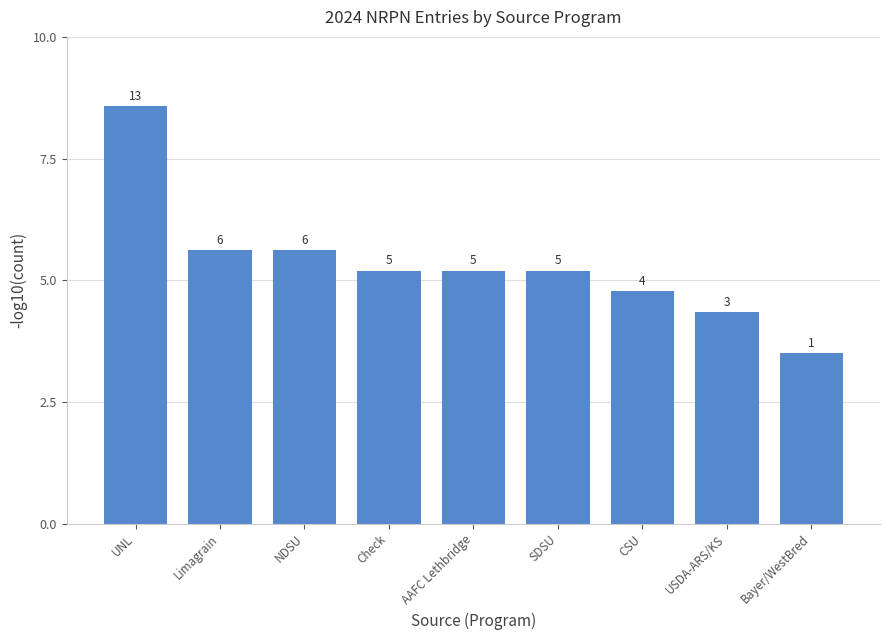

Approximately how many times larger is the value at AAFC Lethbridge compared to CSU?

1.1